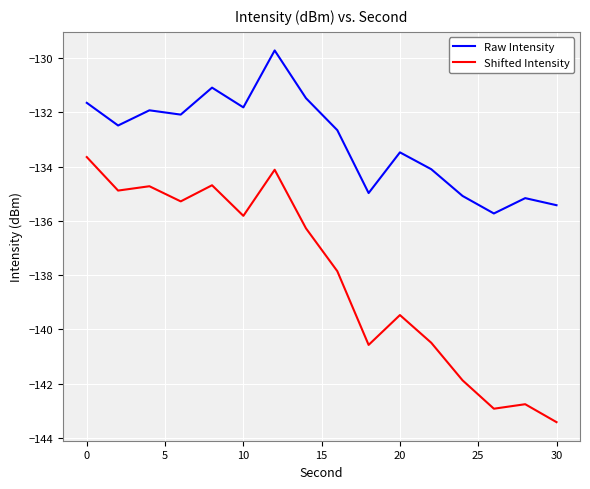

What is the lowest value of the Shifted Intensity series?

-143.4